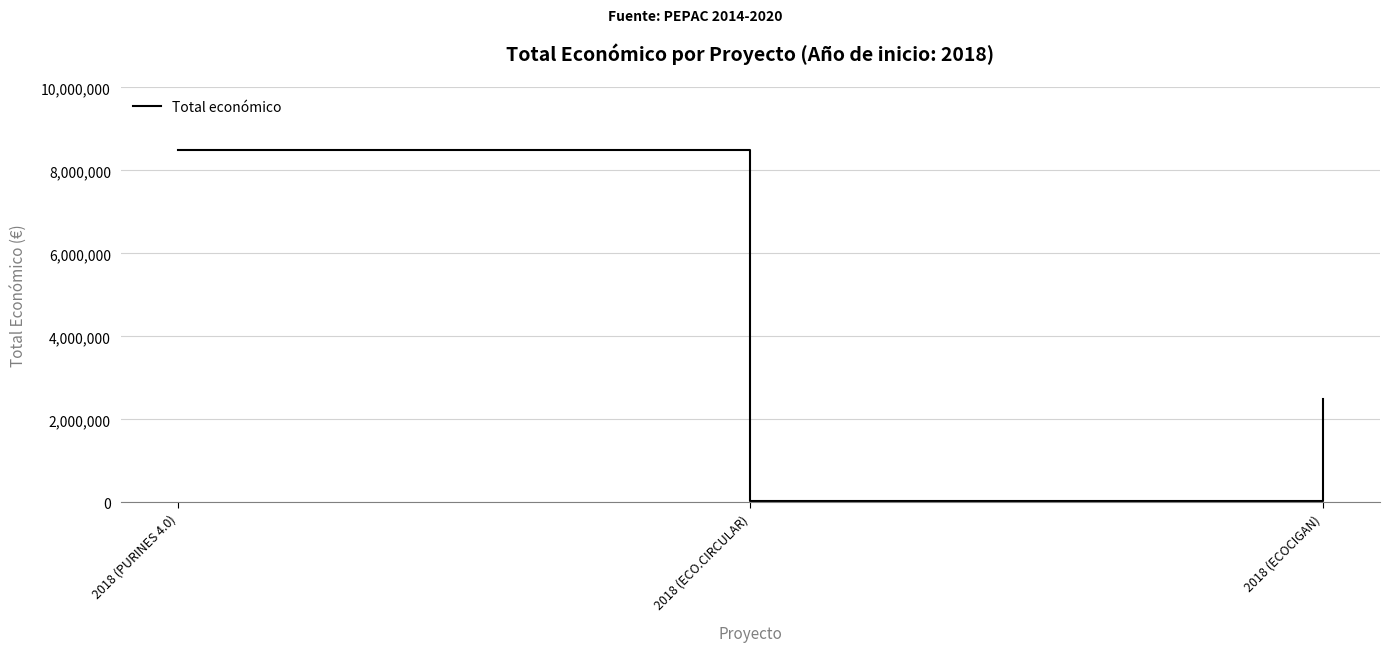

What is the approximate value at 2018 (ECO.CIRCULAR)?

42845